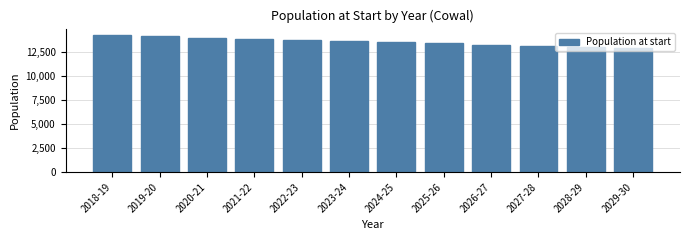

What is the maximum value shown in the chart?

14222.0